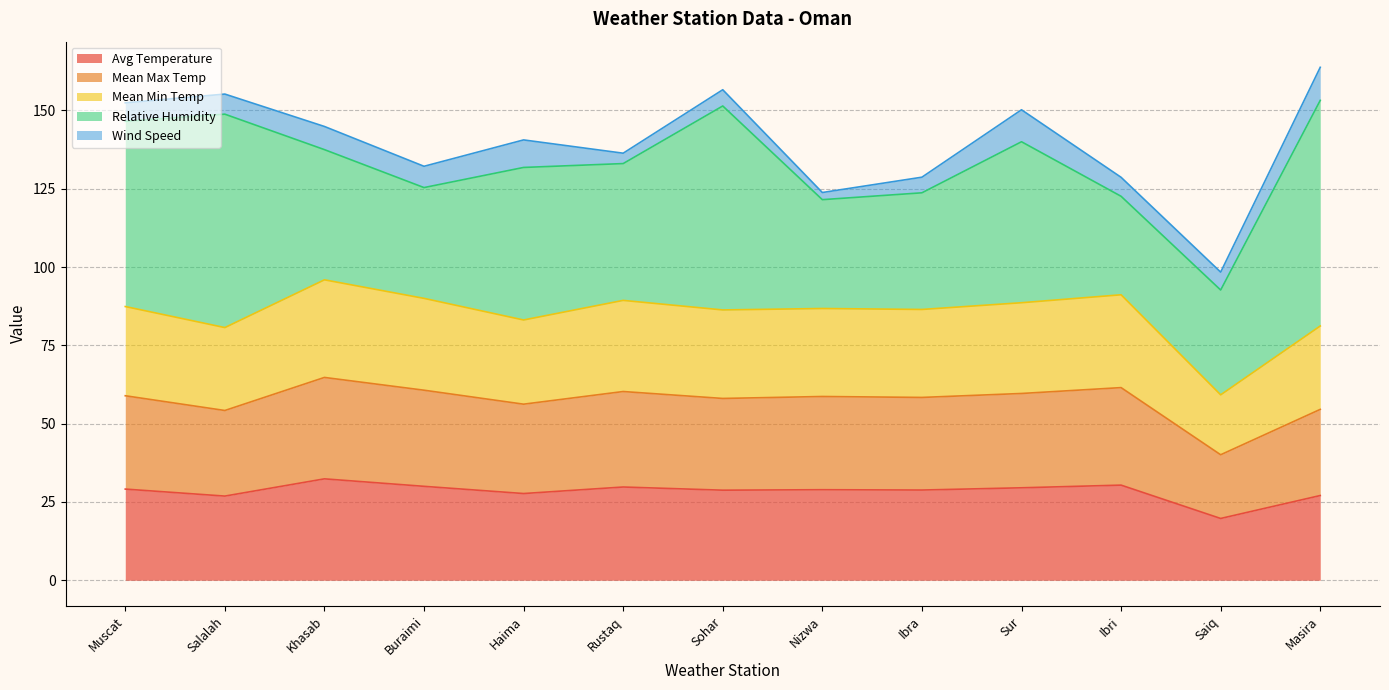

At which label does Avg Temperature reach its minimum?

Saiq